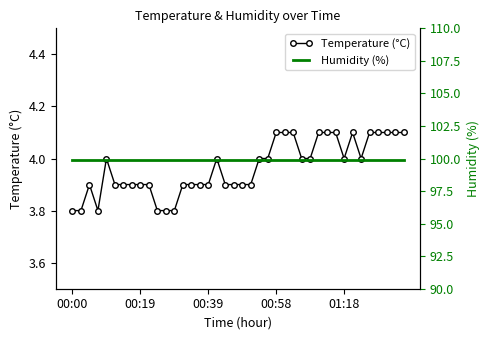

True or false: Temperature (°C) and Humidity (%) intersect in this chart.

False